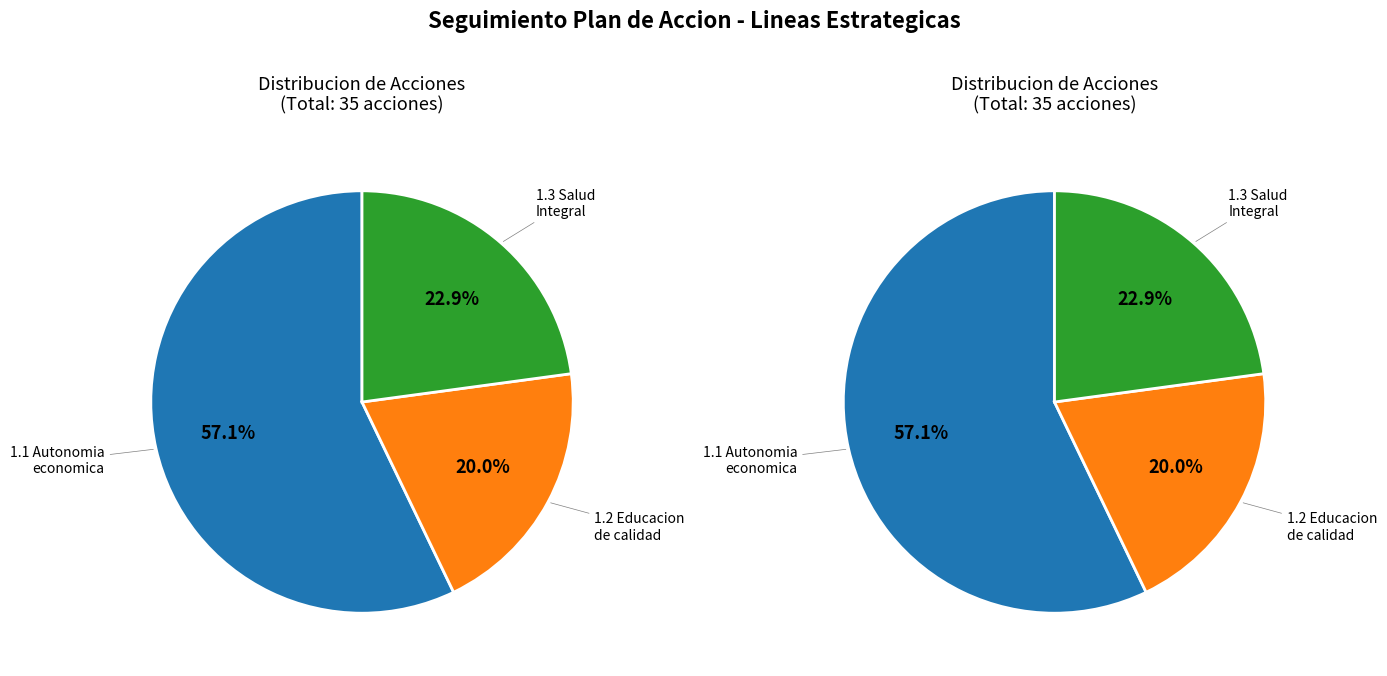

The 0 slice represents 64% of the pie. True or false?

False